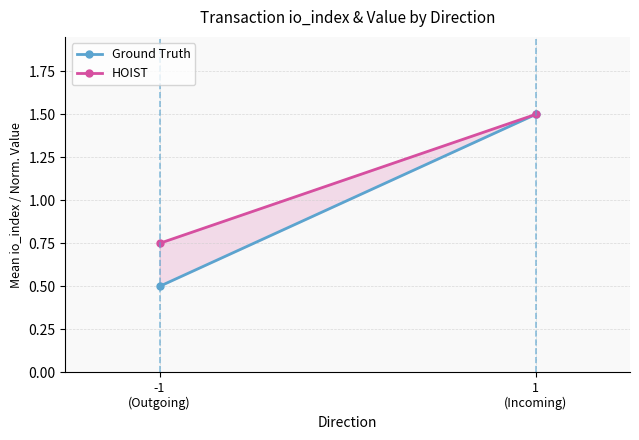

What is the average value of the HOIST series?

1.1